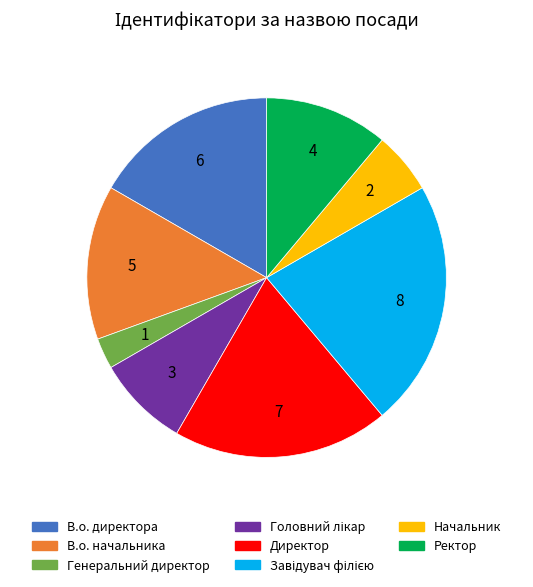

Is the sum of Начальник and Ректор greater than half?

No